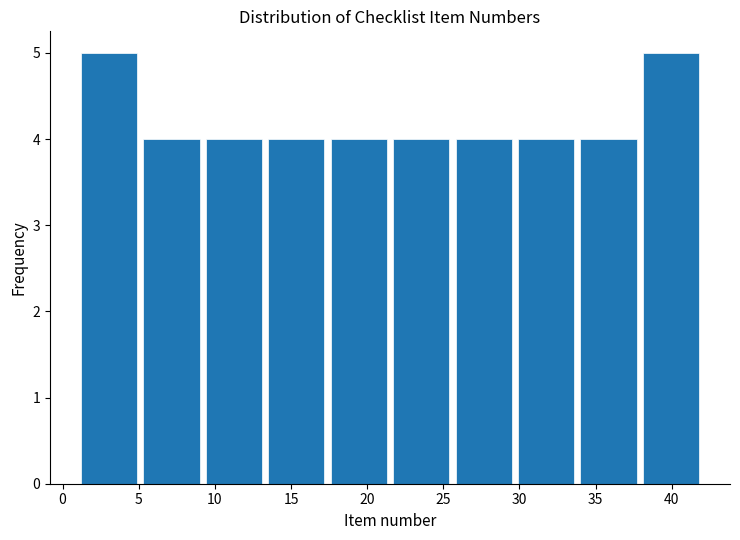

Reading left to right, list every bar in this chart as the range it spans on the x-axis followed by its height. Neither the bar edges nor the heights are printed on the chart, so give them approximately, as read against the axes.

1.0 to 5.1: 5
5.1 to 9.2: 4
9.2 to 13.3: 4
13.3 to 17.4: 4
17.4 to 21.5: 4
21.5 to 25.6: 4
25.6 to 29.7: 4
29.7 to 33.8: 4
33.8 to 37.9: 4
37.9 to 42.0: 5